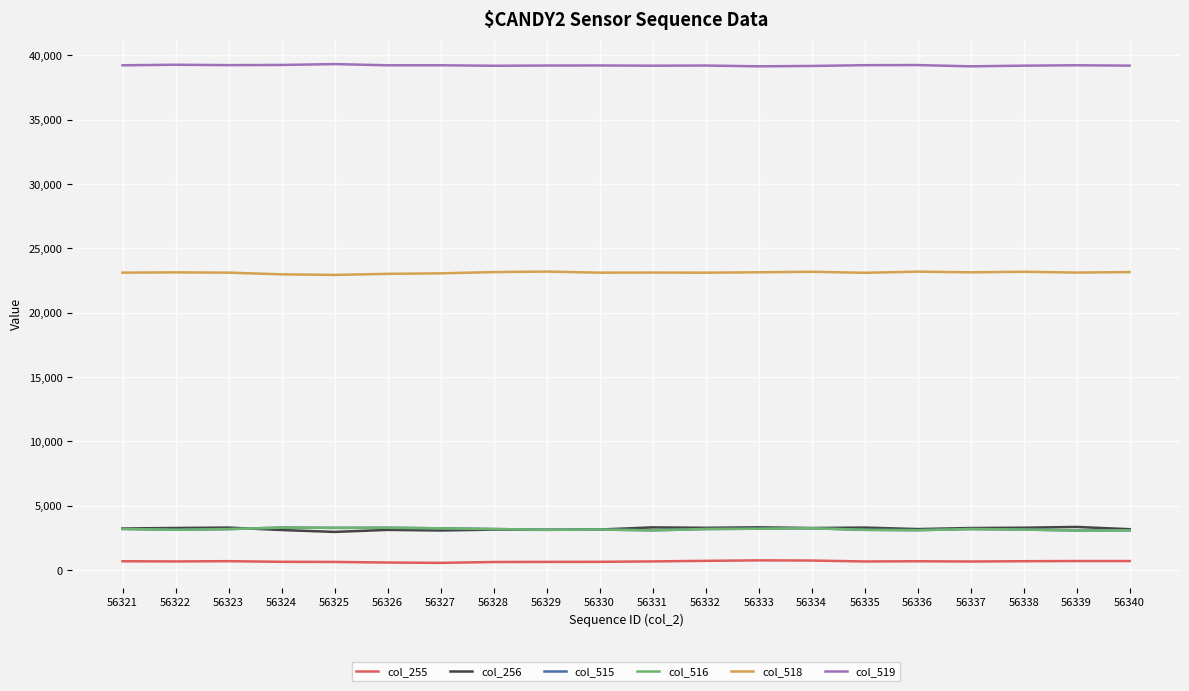

How many lines are shown in the chart?

6